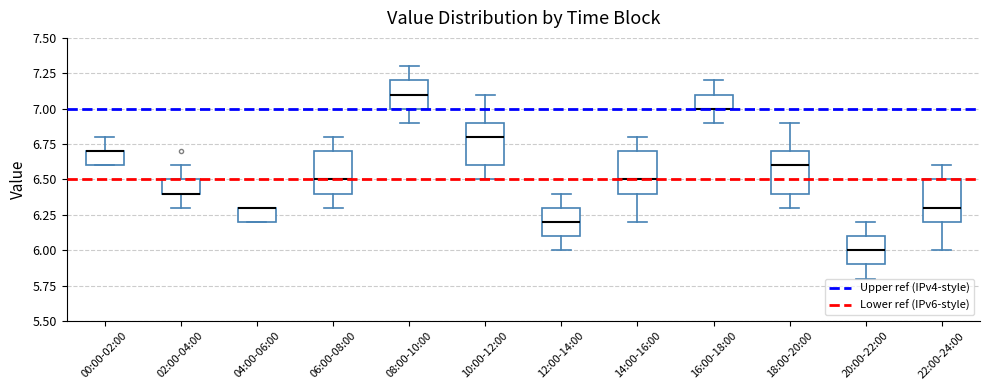

Reading left to right, read every box against the y-axis: the position of its median line, the range the box covers, and the ends of its whiskers. The values are not printed on the chart, so give them approximately, as read against the axis.

00:00-02:00: median 6.7 (drawn on the box's upper edge), box 6.6 to 6.7, whiskers 6.6 to 6.8
02:00-04:00: median 6.4 (drawn on the box's lower edge), box 6.4 to 6.5, whiskers 6.3 to 6.6
04:00-06:00: median 6.3 (drawn on the box's upper edge), box 6.2 to 6.3, whiskers 6.2 to 6.3
06:00-08:00: median 6.5, box 6.4 to 6.7, whiskers 6.3 to 6.8
08:00-10:00: median 7.1, box 7.0 to 7.2, whiskers 6.9 to 7.3
10:00-12:00: median 6.8, box 6.6 to 6.9, whiskers 6.5 to 7.1
12:00-14:00: median 6.2, box 6.1 to 6.3, whiskers 6.0 to 6.4
14:00-16:00: median 6.5, box 6.4 to 6.7, whiskers 6.2 to 6.8
16:00-18:00: median 7.0 (drawn on the box's lower edge), box 7.0 to 7.1, whiskers 6.9 to 7.2
18:00-20:00: median 6.6, box 6.4 to 6.7, whiskers 6.3 to 6.9
20:00-22:00: median 6.0, box 5.9 to 6.1, whiskers 5.8 to 6.2
22:00-24:00: median 6.3, box 6.2 to 6.5, whiskers 6.0 to 6.6